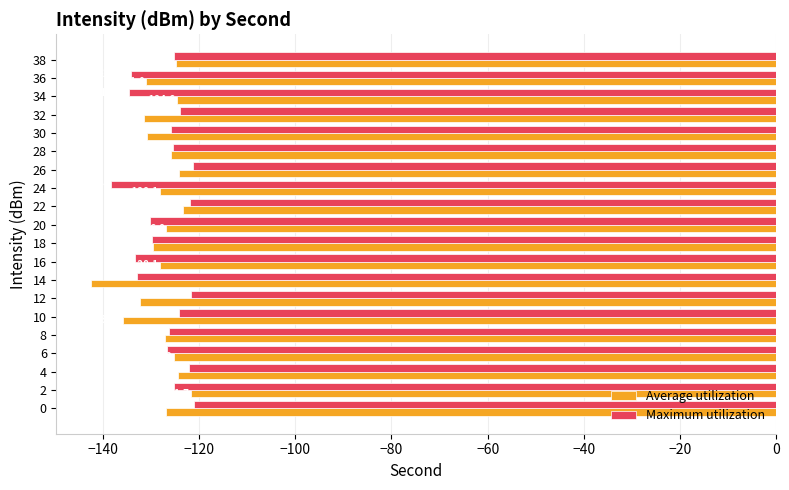

What is the total value across all series at 36?

-265.1